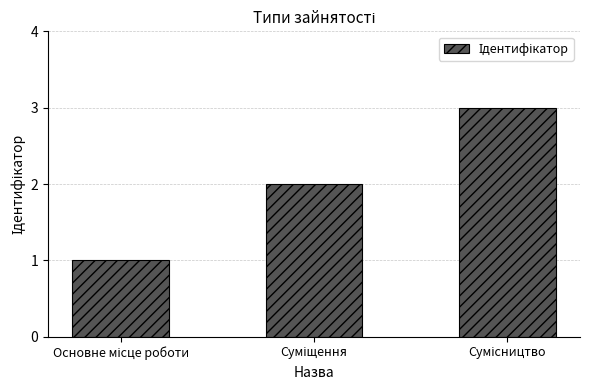

What is the sum of all values?

6